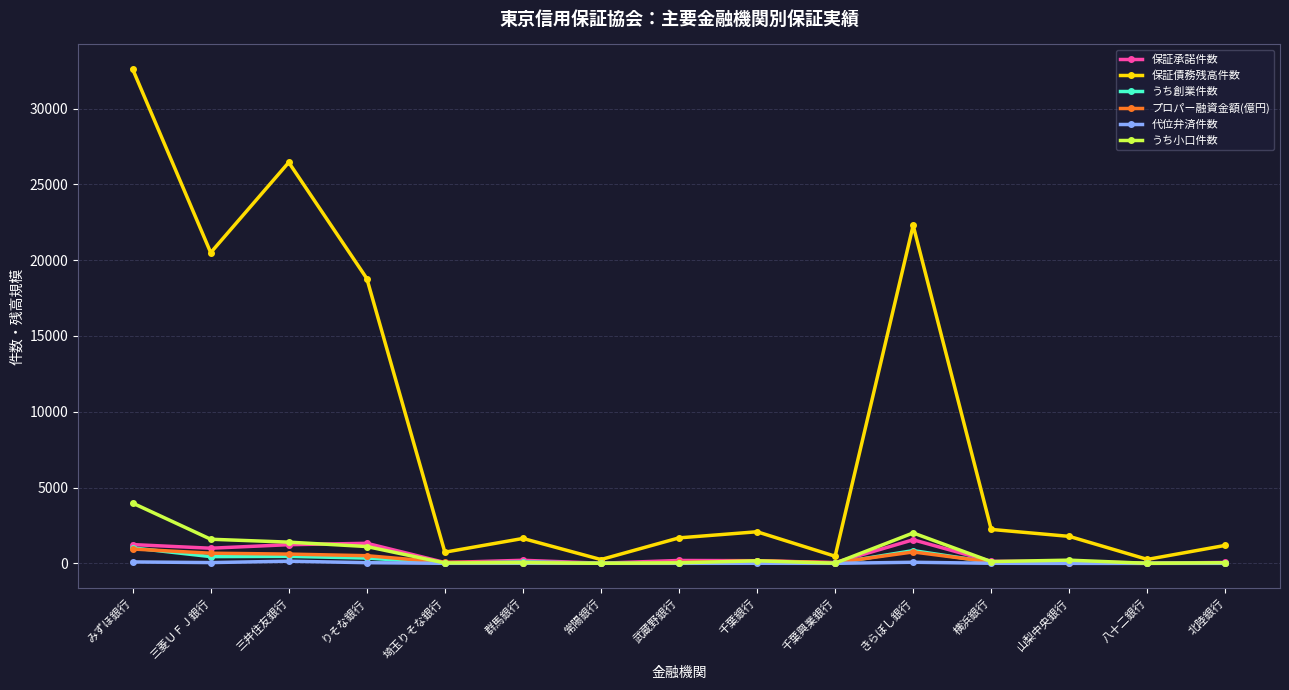

How many data points in うち創業件数 are above 73?

8